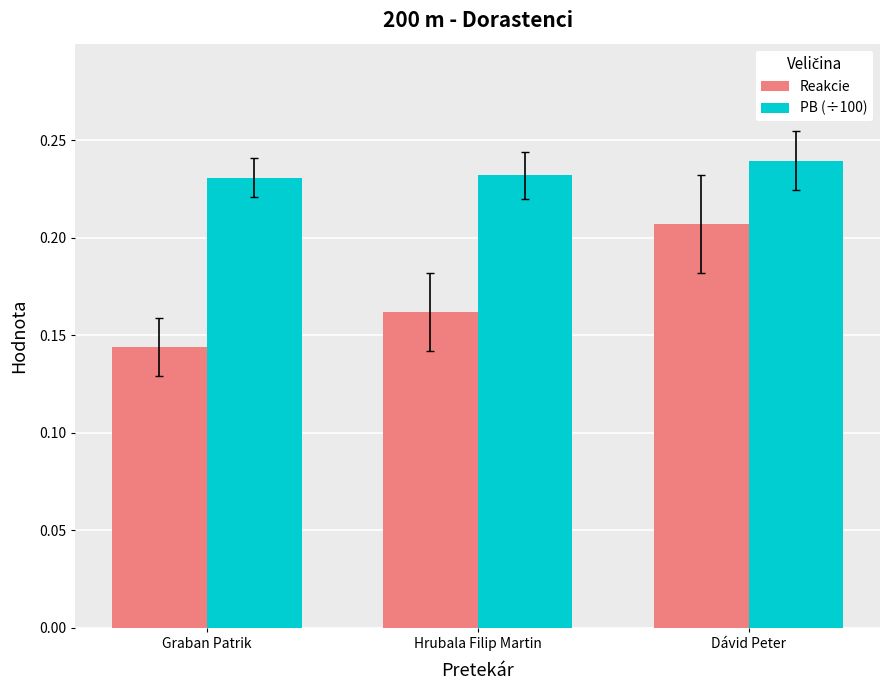

At which label is Reakcie closest to 0?

Graban Patrik